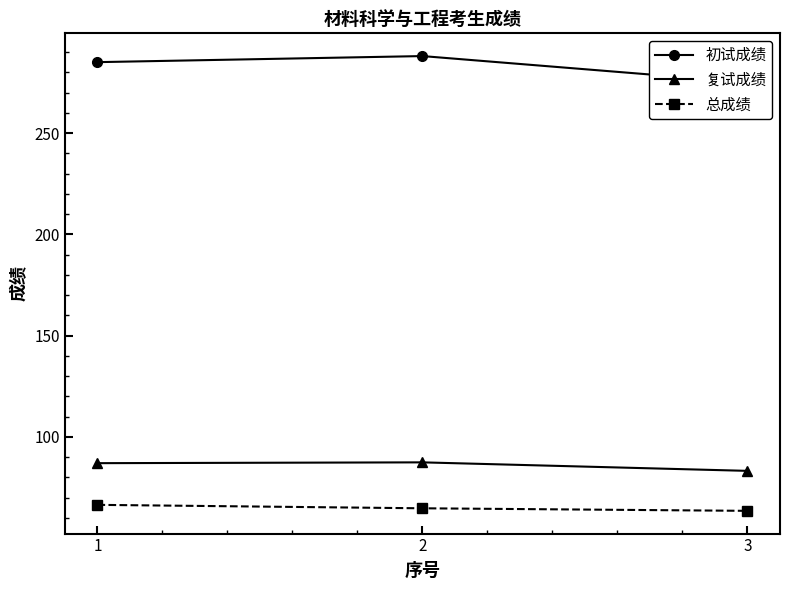

How many 总成绩 values are between 63 and 66?

2